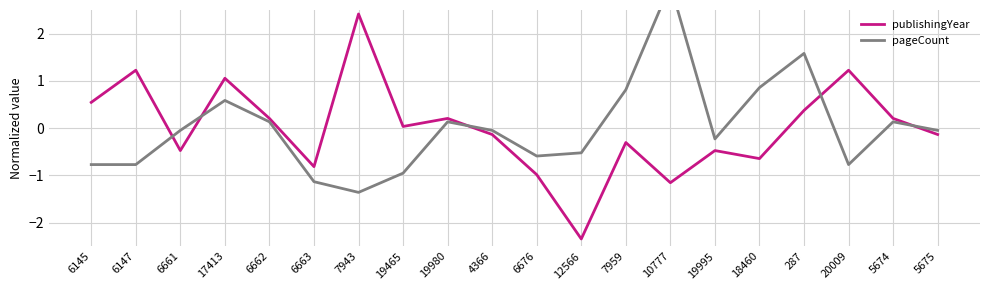

How many times do pageCount and publishingYear cross each other?

5